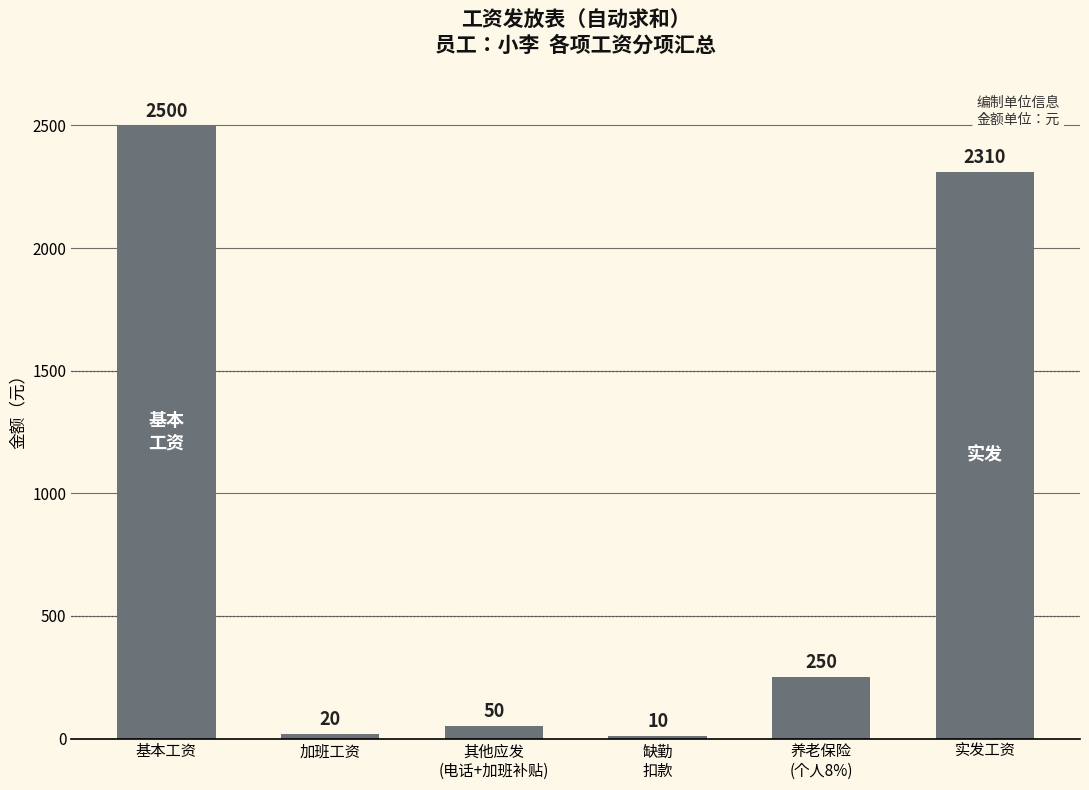

Reading left to right, transcribe all the data shown in this chart.

2500	20	50	10	250	2310